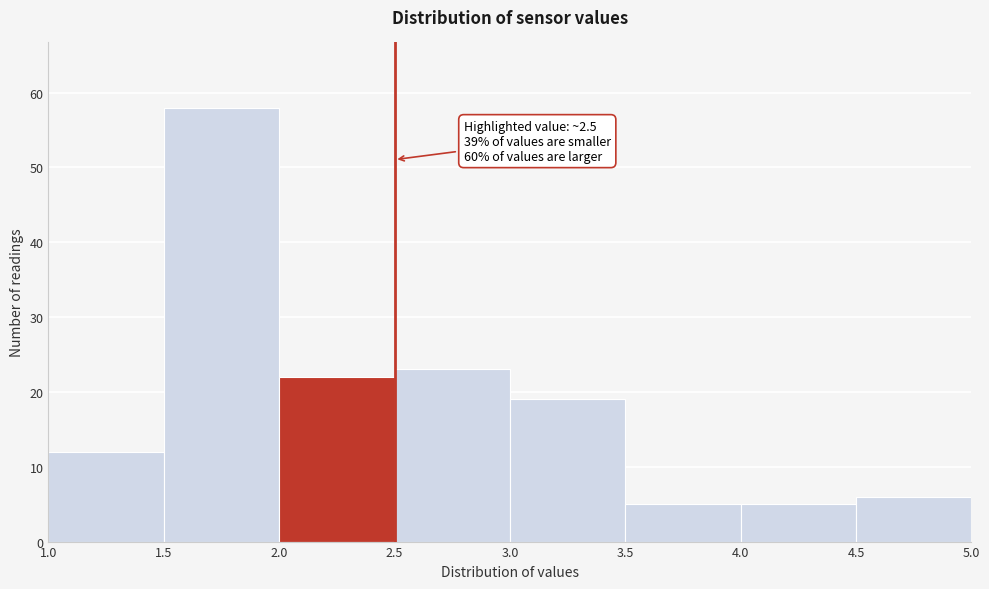

Over which range of the x-axis is the bar tallest?

1.5 to 2.0